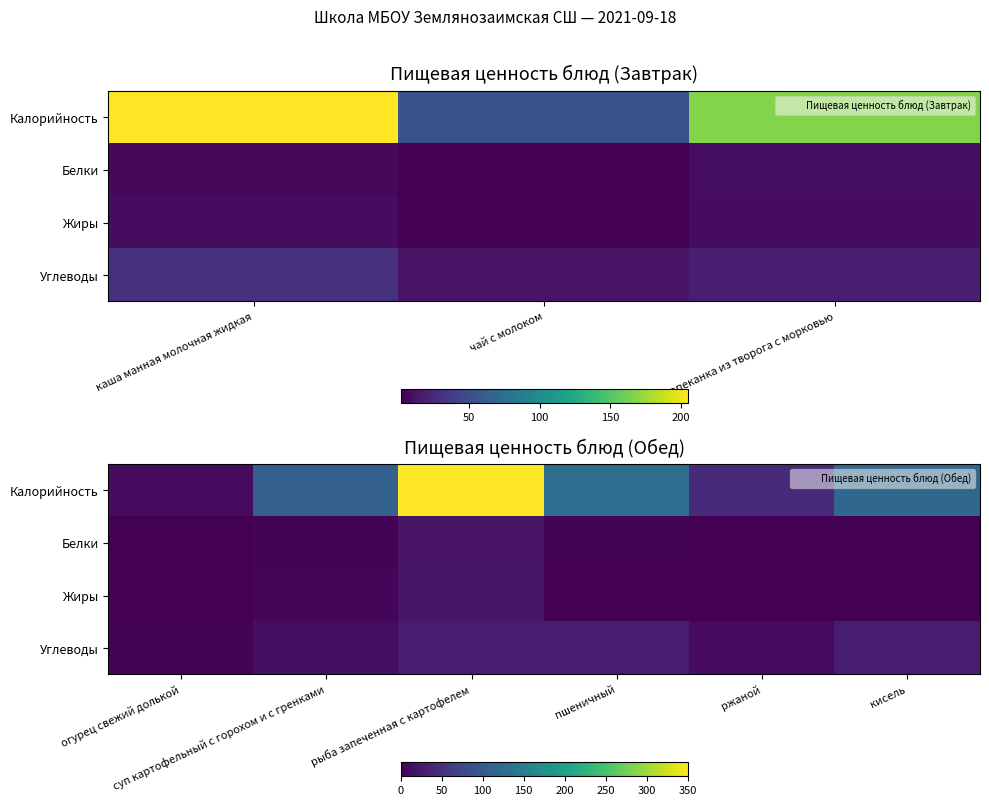

Between ржаной and рыба запеченная с картофелем, which is larger?

рыба запеченная с картофелем